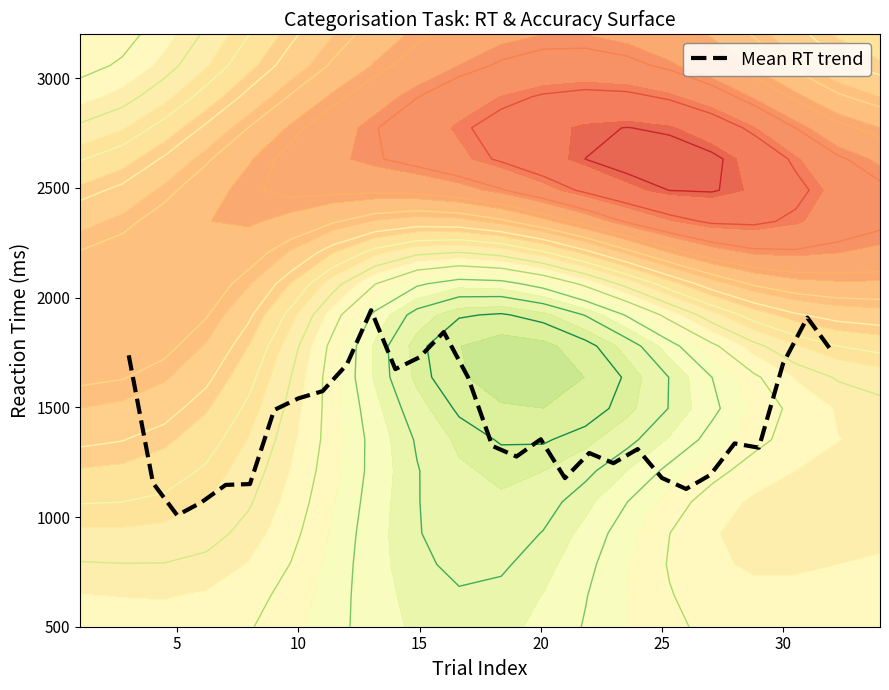

What is the lowest value of the Mean RT trend series?

1007.8